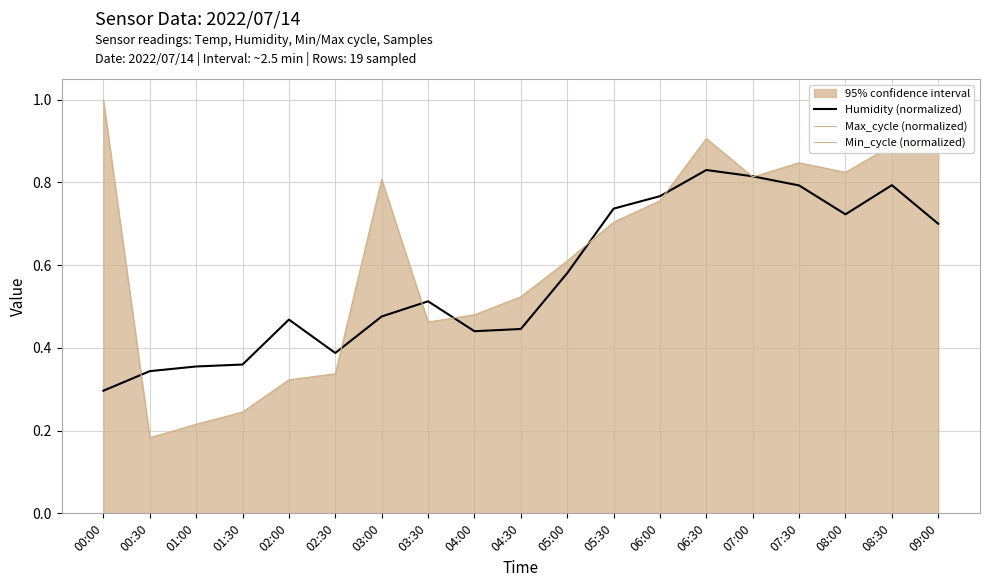

Rank the series at 09:00 from highest to lowest value.

Max_cycle (normalized), Humidity (normalized), Min_cycle (normalized)